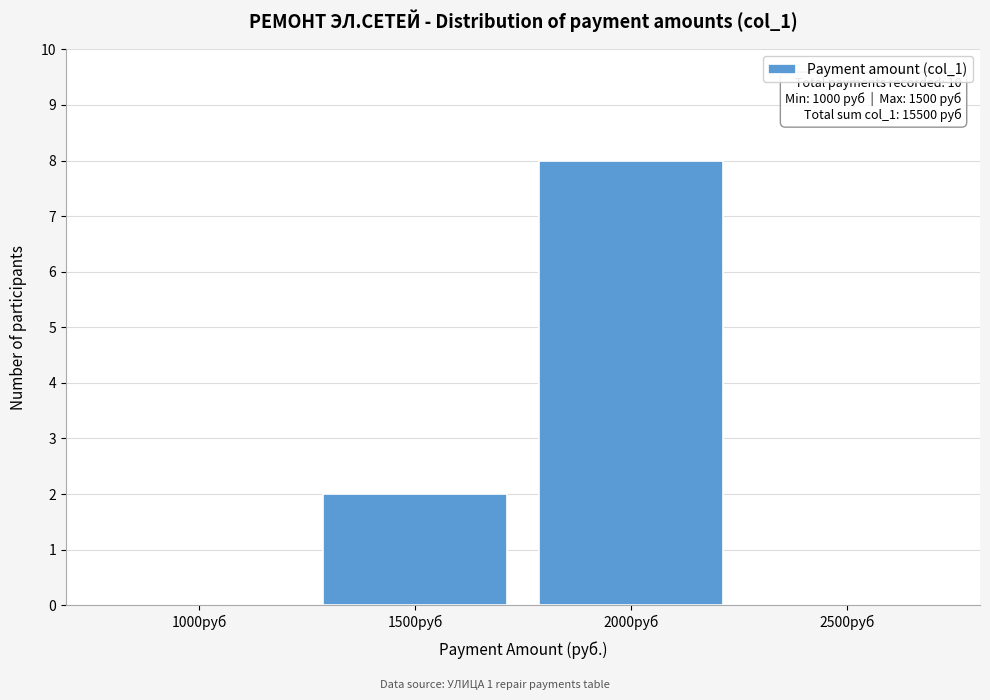

Reading right to left, what are all the values shown in this chart?

2500руб=0	2000руб=8	1500руб=2	1000руб=0